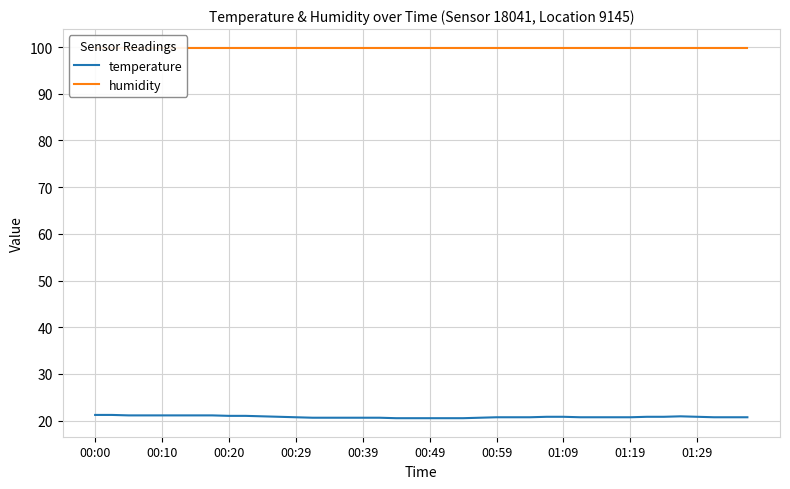

Between 30 and 35, which is larger?

35